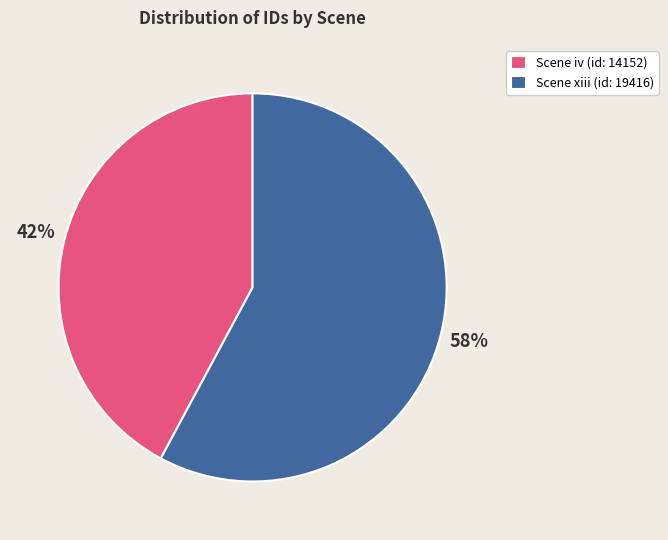

Is Scene xiii (id: 19416) the majority of the pie?

Yes